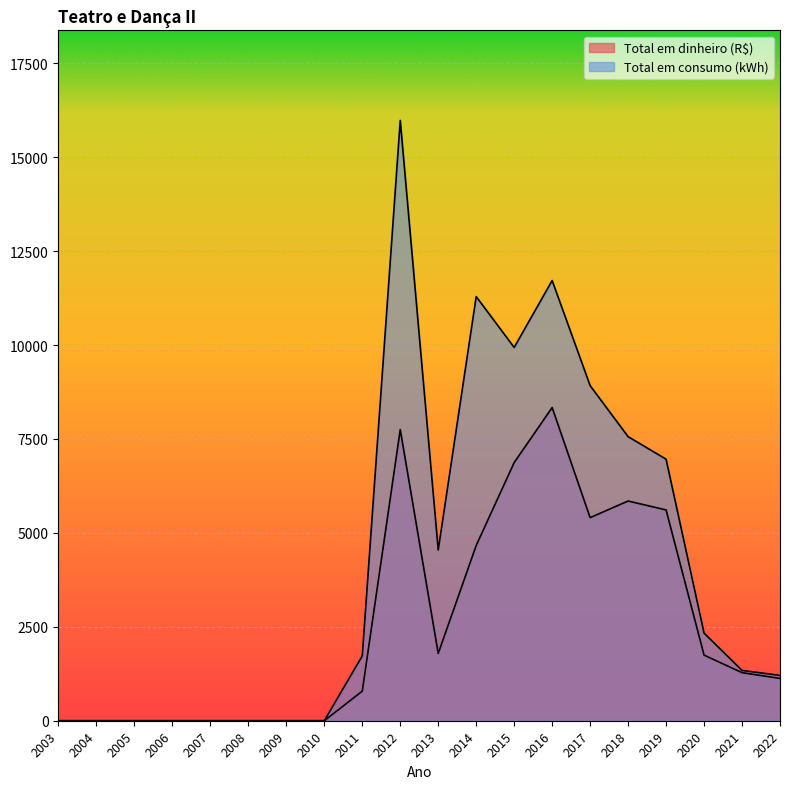

Is the value of Total em consumo (kWh) at 2016 greater than the value of Total em dinheiro (R$) at 2019?

Yes